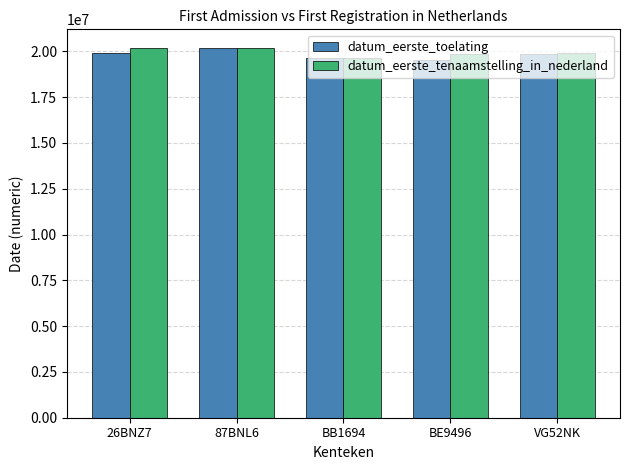

What is the value of the datum_eerste_toelating bar at the 4th from the left?

19540825